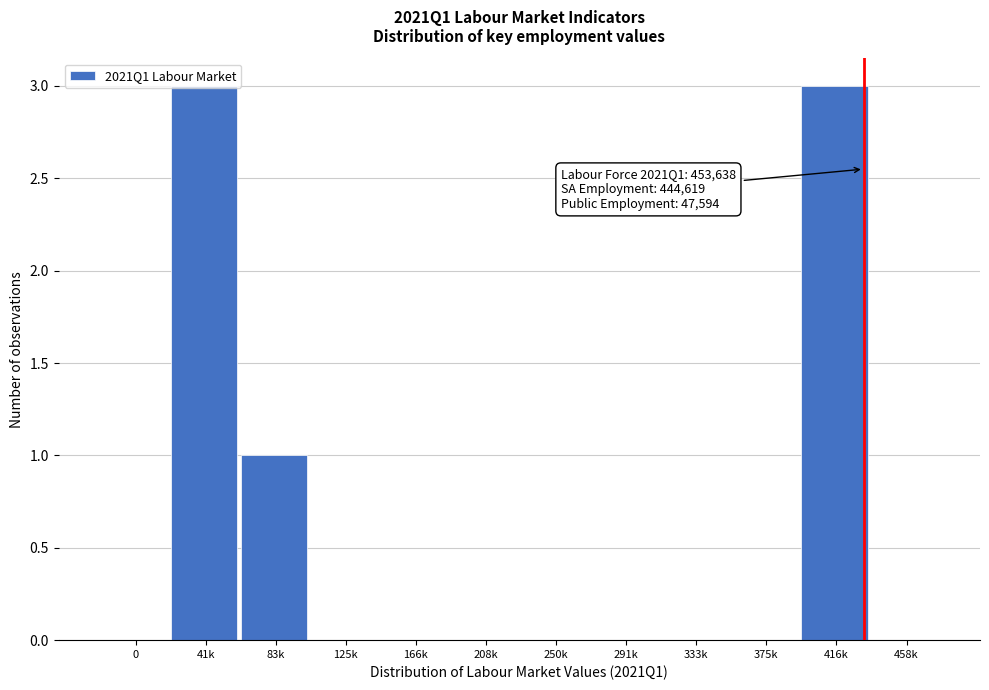

The value at 416k is 1. True or false?

False